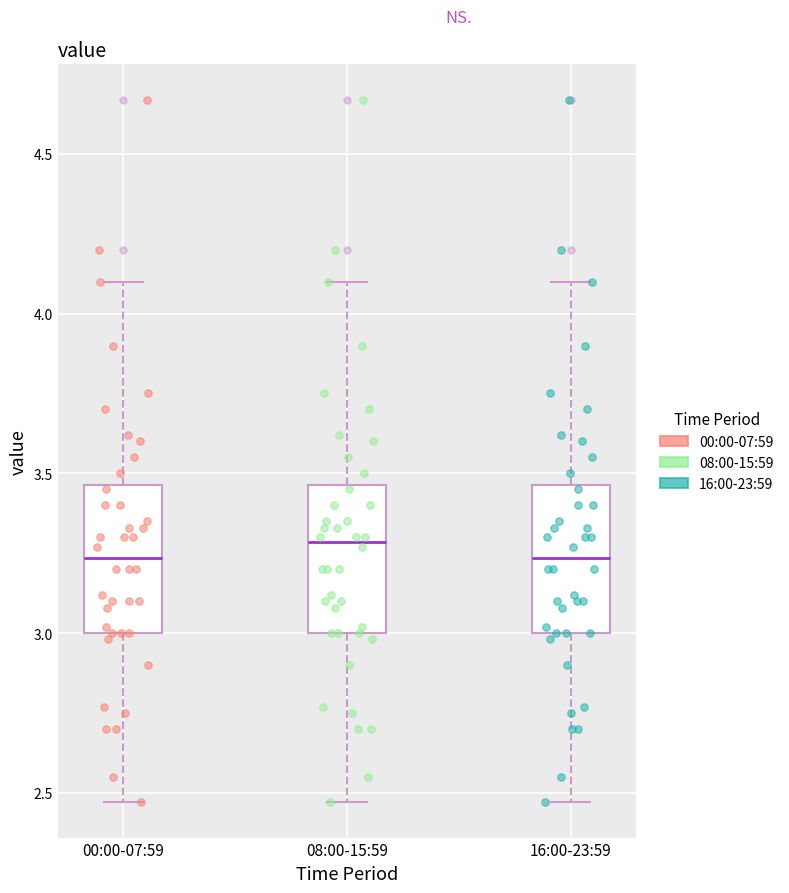

Reading left to right, read every box against the y-axis: the position of its median line, the range the box covers, and the ends of its whiskers. The values are not printed on the chart, so give them approximately, as read against the axis.

00:00-07:59: median 3.25, box 3.00 to 3.45, whiskers 2.45 to 4.10
08:00-15:59: median 3.30, box 3.00 to 3.45, whiskers 2.45 to 4.10
16:00-23:59: median 3.25, box 3.00 to 3.45, whiskers 2.45 to 4.10